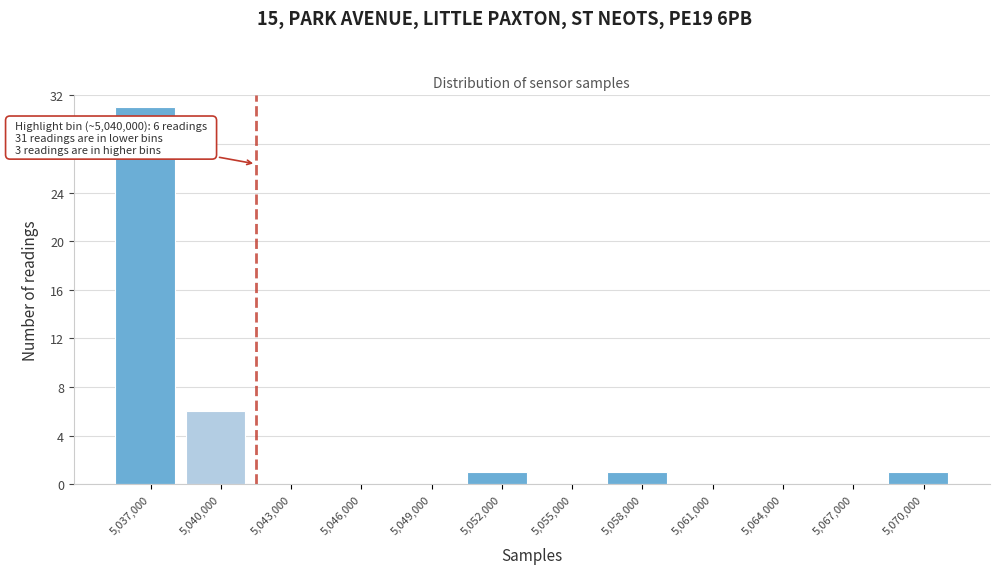

Reading left to right, list all the values displayed in this chart.

5,037,000=31	5,040,000=6	5,043,000=0	5,046,000=0	5,049,000=0	5,052,000=1	5,055,000=0	5,058,000=1	5,061,000=0	5,064,000=0	5,067,000=0	5,070,000=1